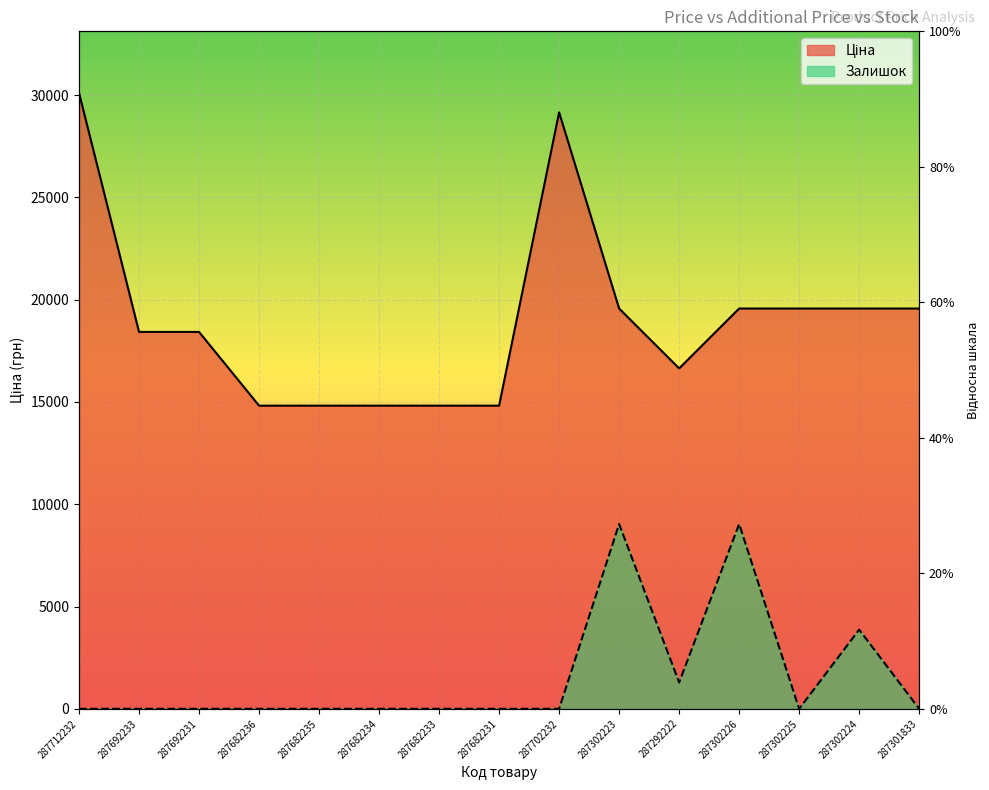

What position from the right is 287302225?

3